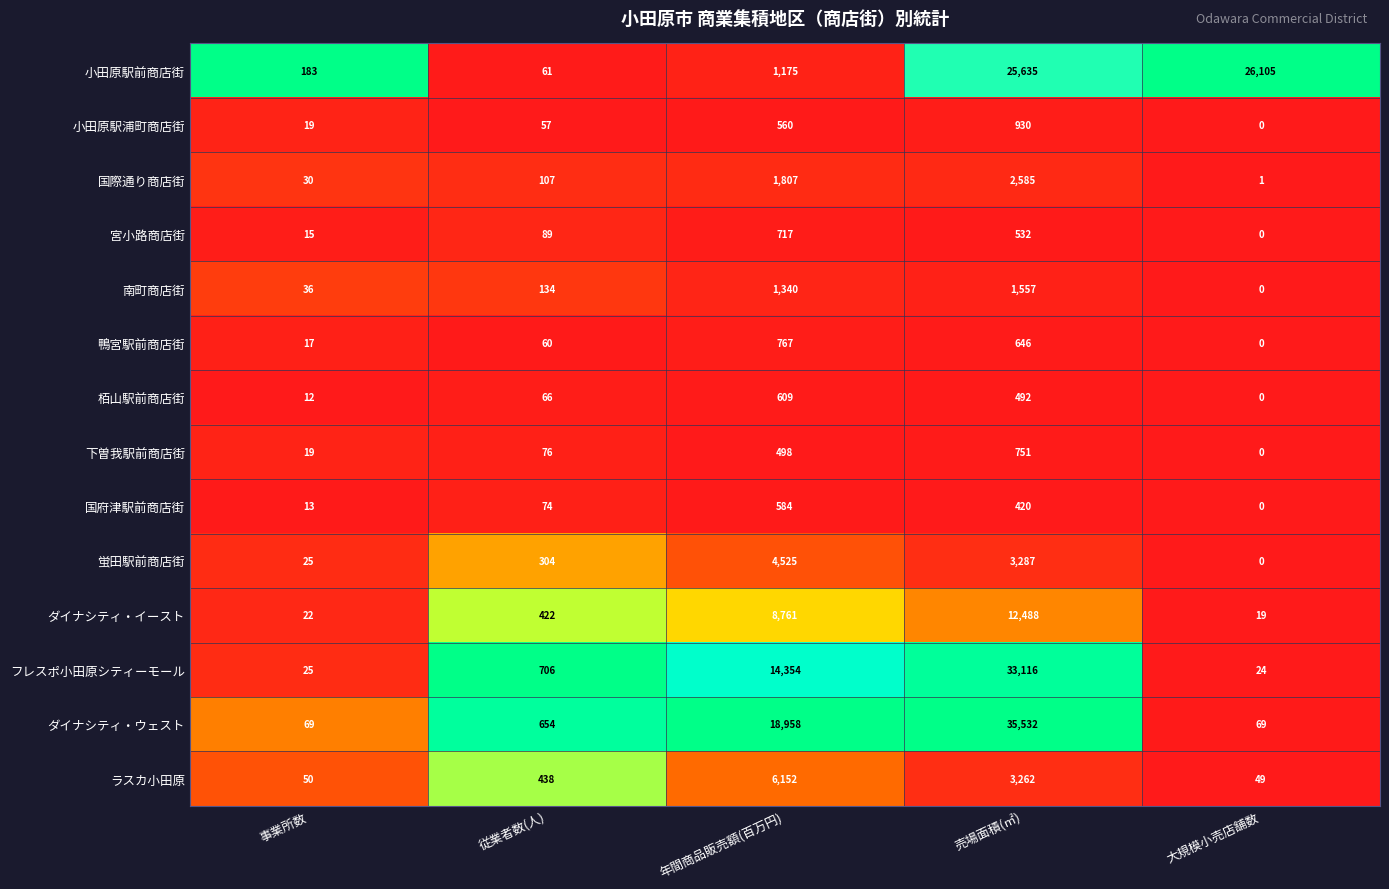

Between 事業所数 and 従業者数(人), which series saw the biggest shift?

フレスポ小田原シティーモール